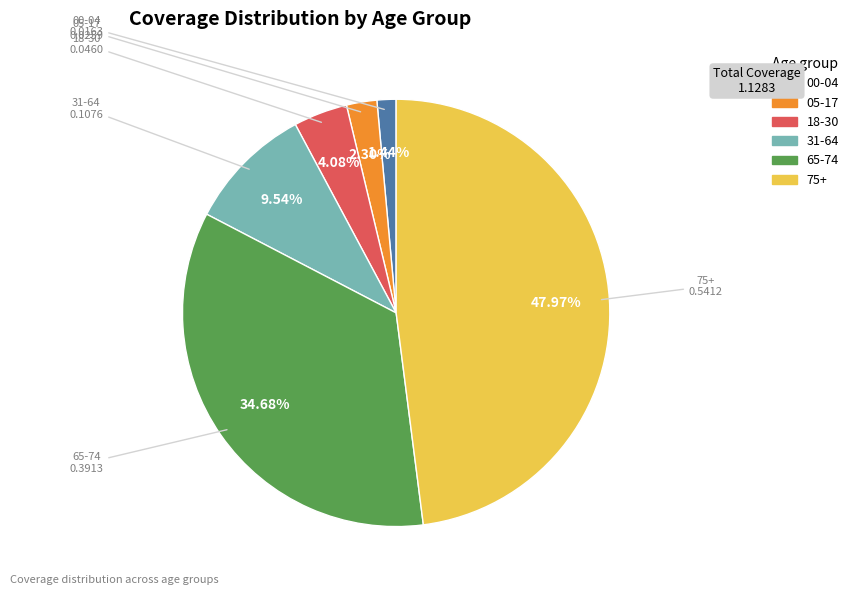

To the nearest percent, what percentage of the pie is 31-64?

10%